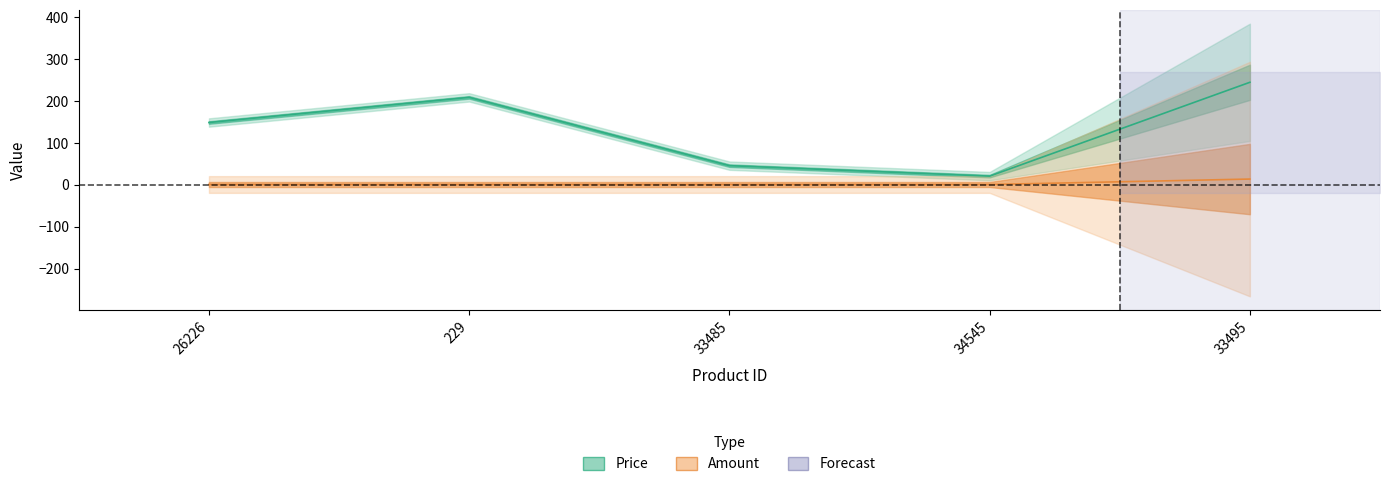

Is it true that Price equals 16 at 33485?

False